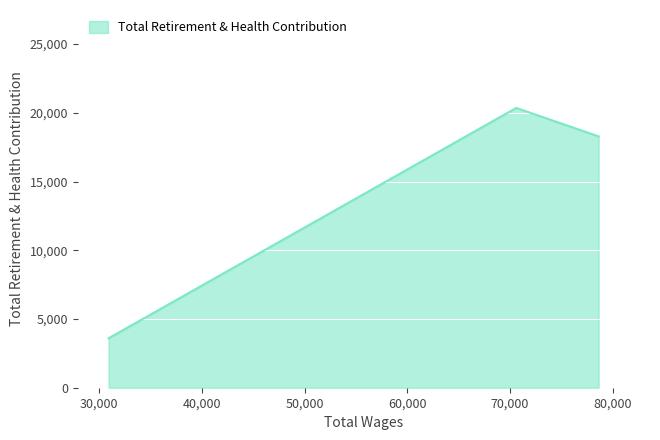

What is the sum of all values?

42236